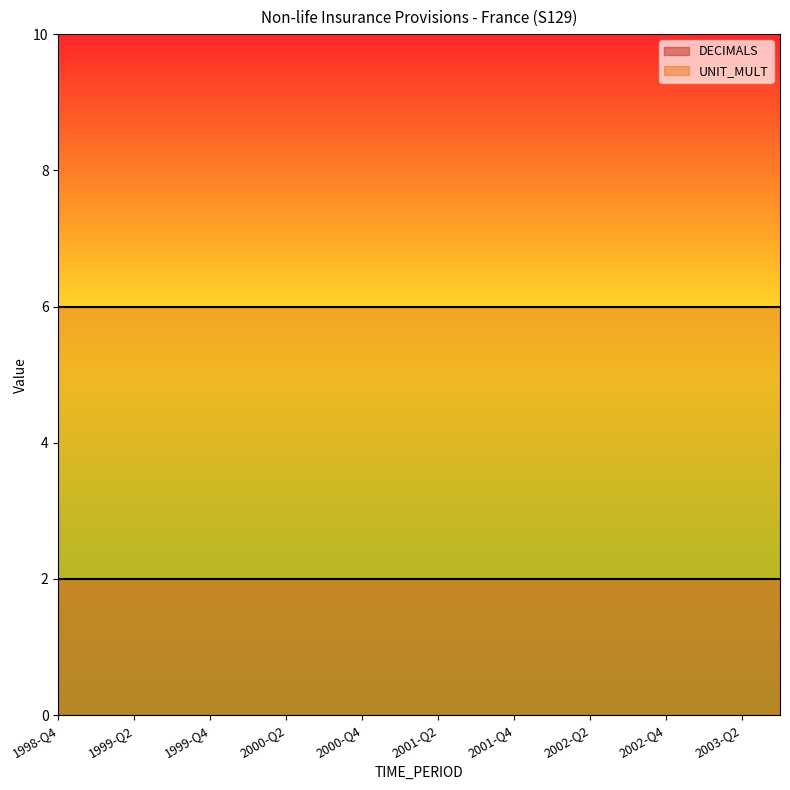

The UNIT_MULT series shows 6 at 1999-Q2. True or false?

True